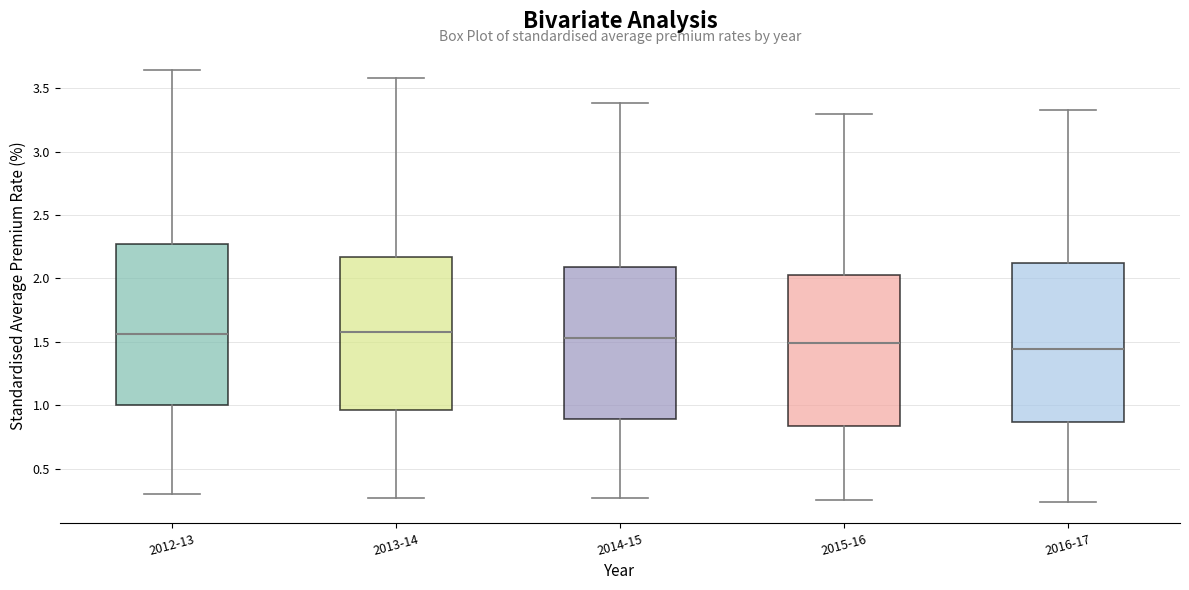

Where is the lower edge of the box for 2014-15 on the y-axis? The values are not printed on the chart, so give them approximately, as read against the axis.

0.90